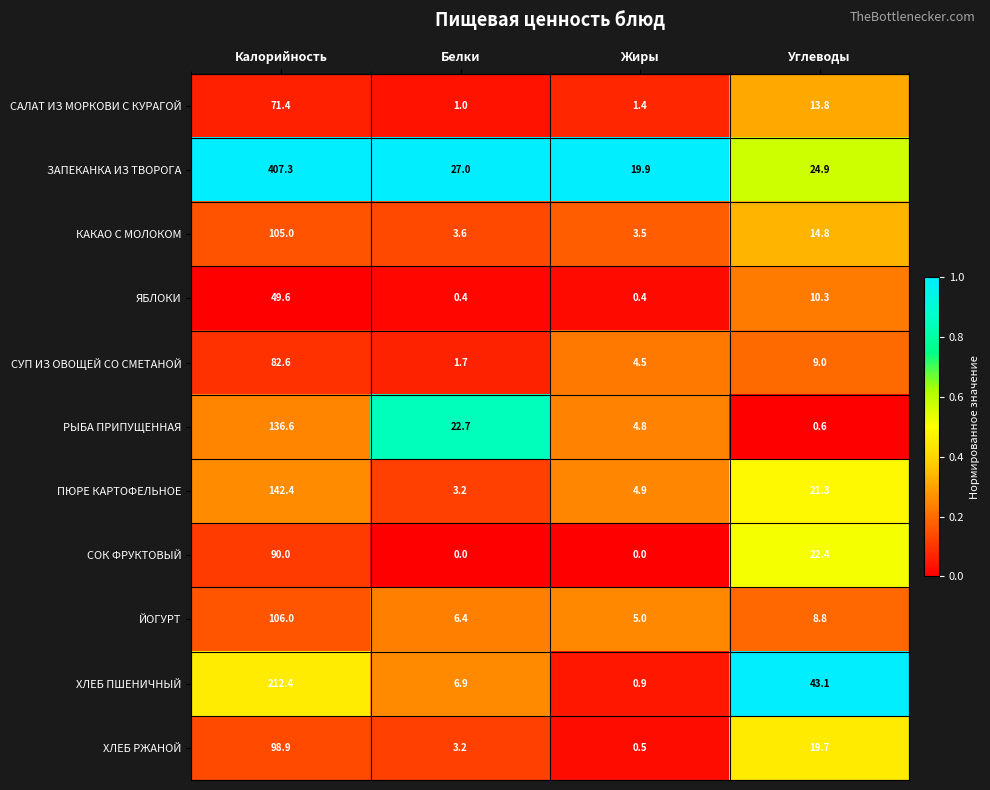

Rank the series by their maximum value, from highest to lowest.

ЗАПЕКАНКА ИЗ ТВОРОГА, ХЛЕБ ПШЕНИЧНЫЙ, ПЮРЕ КАРТОФЕЛЬНОЕ, РЫБА ПРИПУЩЕННАЯ, ЙОГУРТ, КАКАО С МОЛОКОМ, ХЛЕБ РЖАНОЙ, СОК ФРУКТОВЫЙ, СУП ИЗ ОВОЩЕЙ СО СМЕТАНОЙ, САЛАТ ИЗ МОРКОВИ С КУРАГОЙ, ЯБЛОКИ